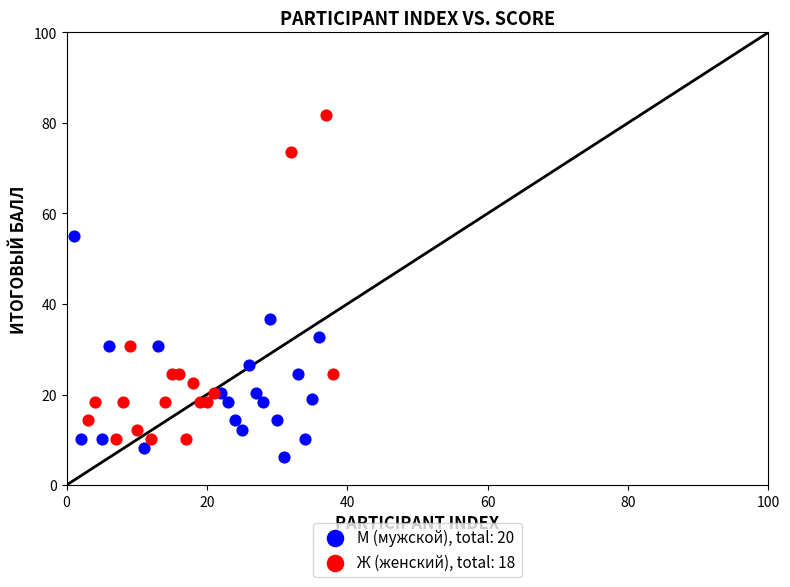

Which series contains the highest Y value?

Ж (женский), total: 18